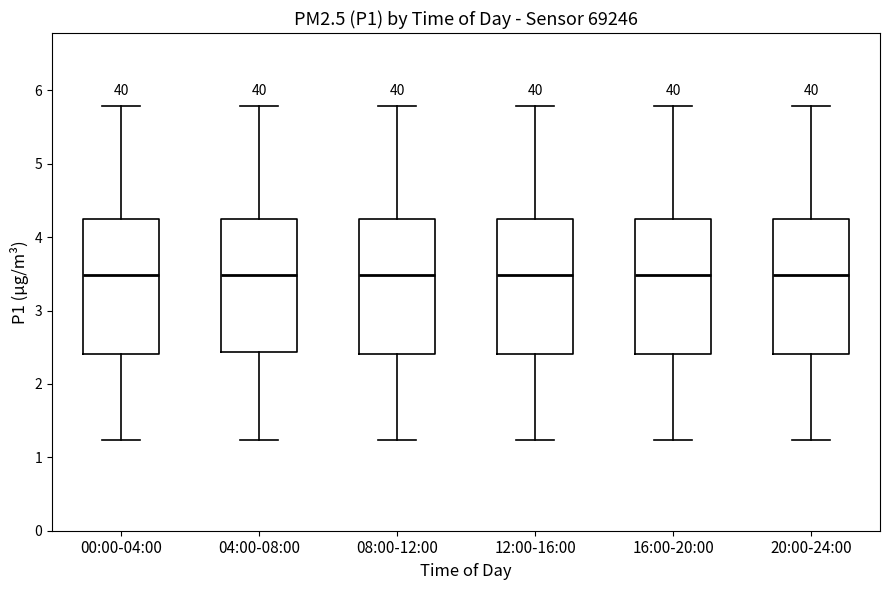

Reading left to right, transcribe this box plot: for each box, give where its median line is, the range the box spans, and where its two whiskers end, as read against the y-axis. The values are not printed on the chart, so give them approximately, as read against the axis.

00:00-04:00: median 3.5, box 2.4 to 4.2, whiskers 1.2 to 5.8
04:00-08:00: median 3.5, box 2.4 to 4.2, whiskers 1.2 to 5.8
08:00-12:00: median 3.5, box 2.4 to 4.2, whiskers 1.2 to 5.8
12:00-16:00: median 3.5, box 2.4 to 4.2, whiskers 1.2 to 5.8
16:00-20:00: median 3.5, box 2.4 to 4.2, whiskers 1.2 to 5.8
20:00-24:00: median 3.5, box 2.4 to 4.2, whiskers 1.2 to 5.8